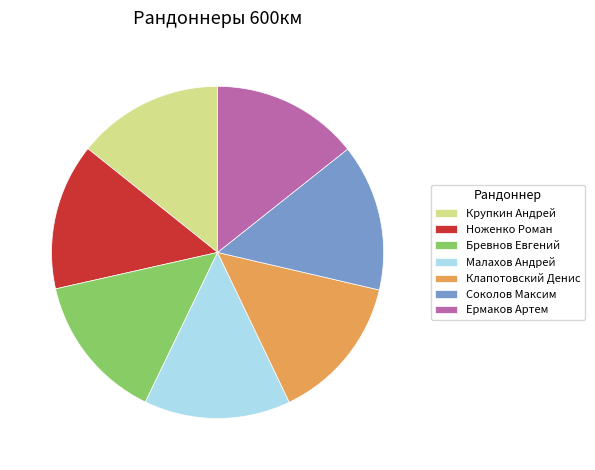

Count the number of slices in the pie.

7